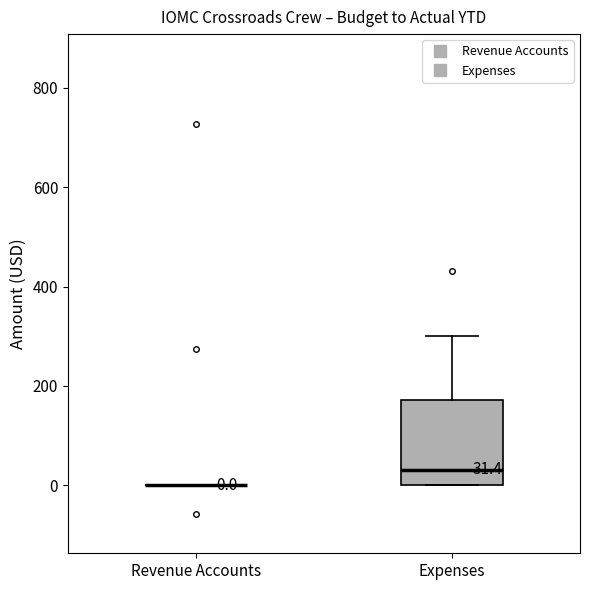

Which box is the tallest, from its lower edge to its upper edge?

Expenses